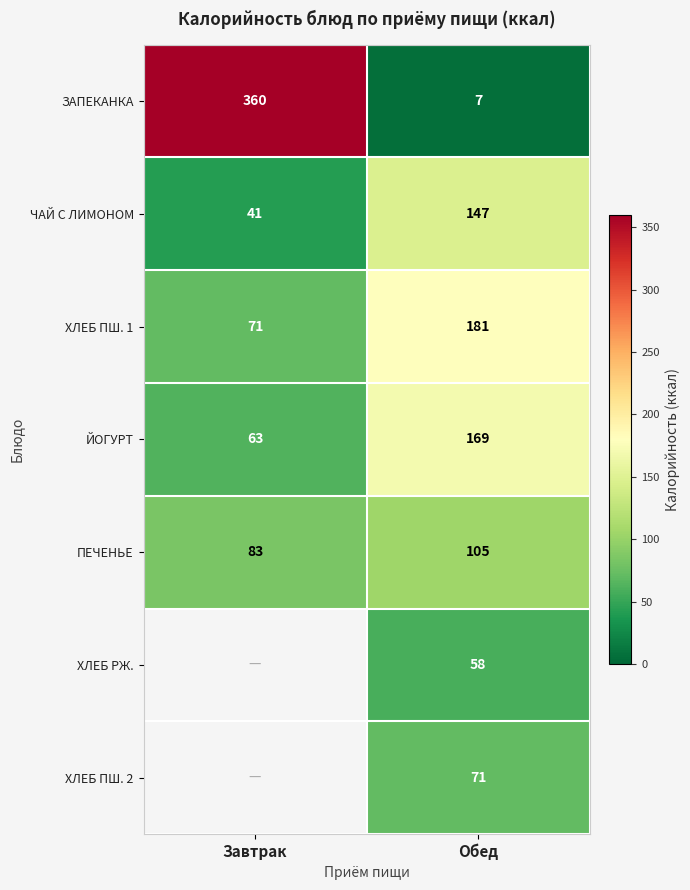

What is the spread (max minus min) of values at Завтрак?

319.0